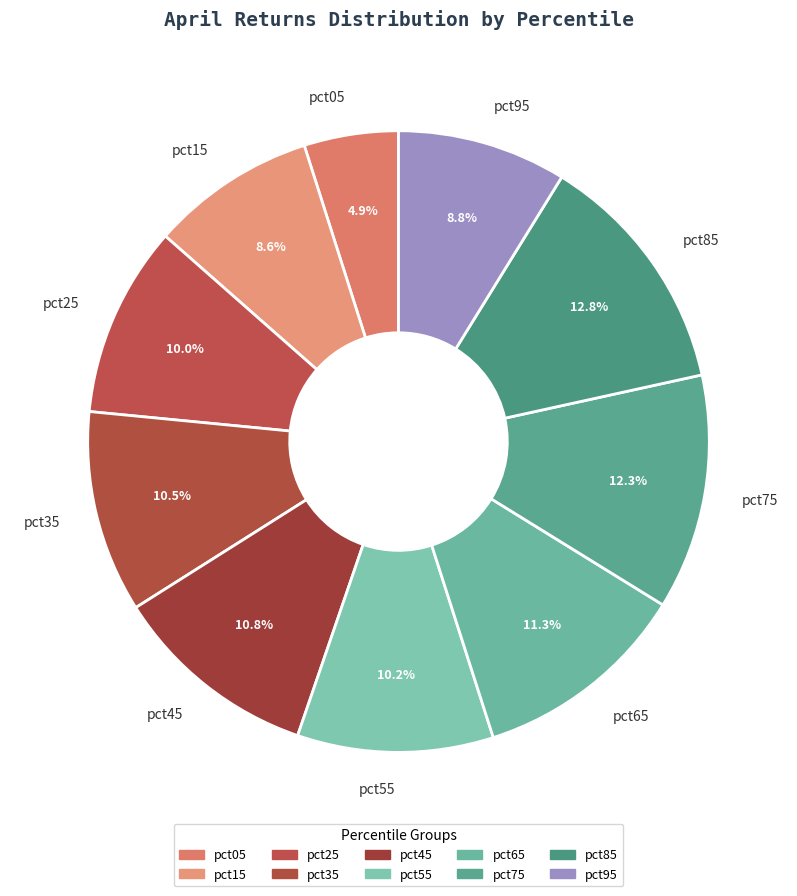

Combined, what portion of the pie is pct45 and pct95?

19.6%